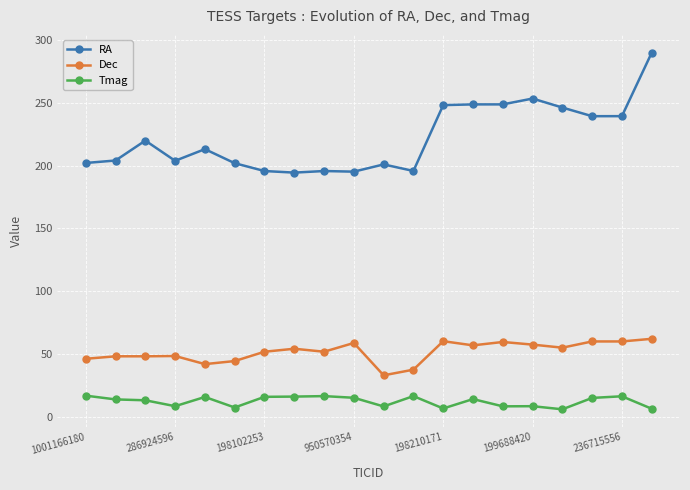

How many lines are shown in the chart?

3